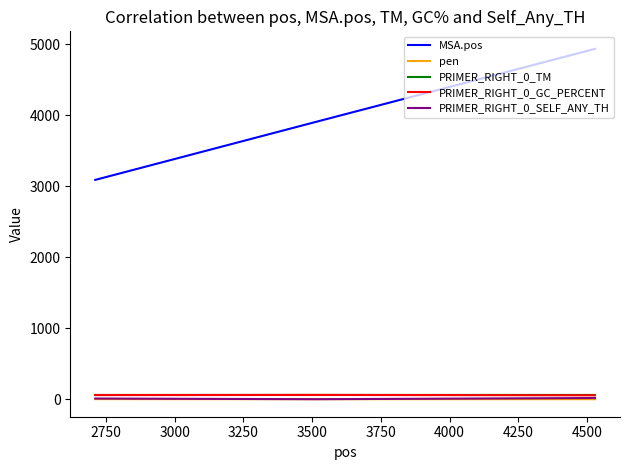

Which series has the largest total across all categories?

MSA.pos